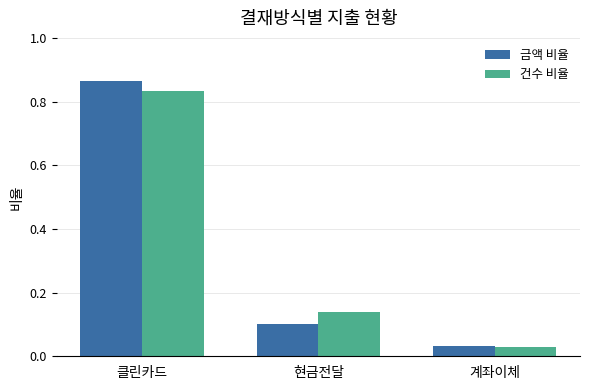

Is the value of 건수 비율 at 현금전달 greater than the value of 금액 비율 at 현금전달?

Yes